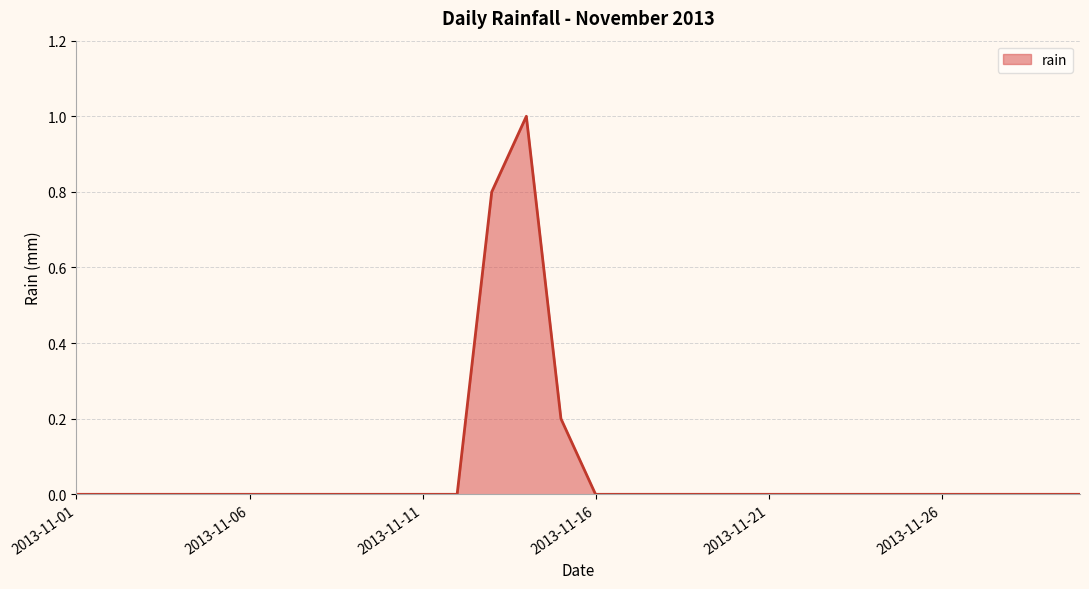

What is the maximum value shown in the chart?

1.0